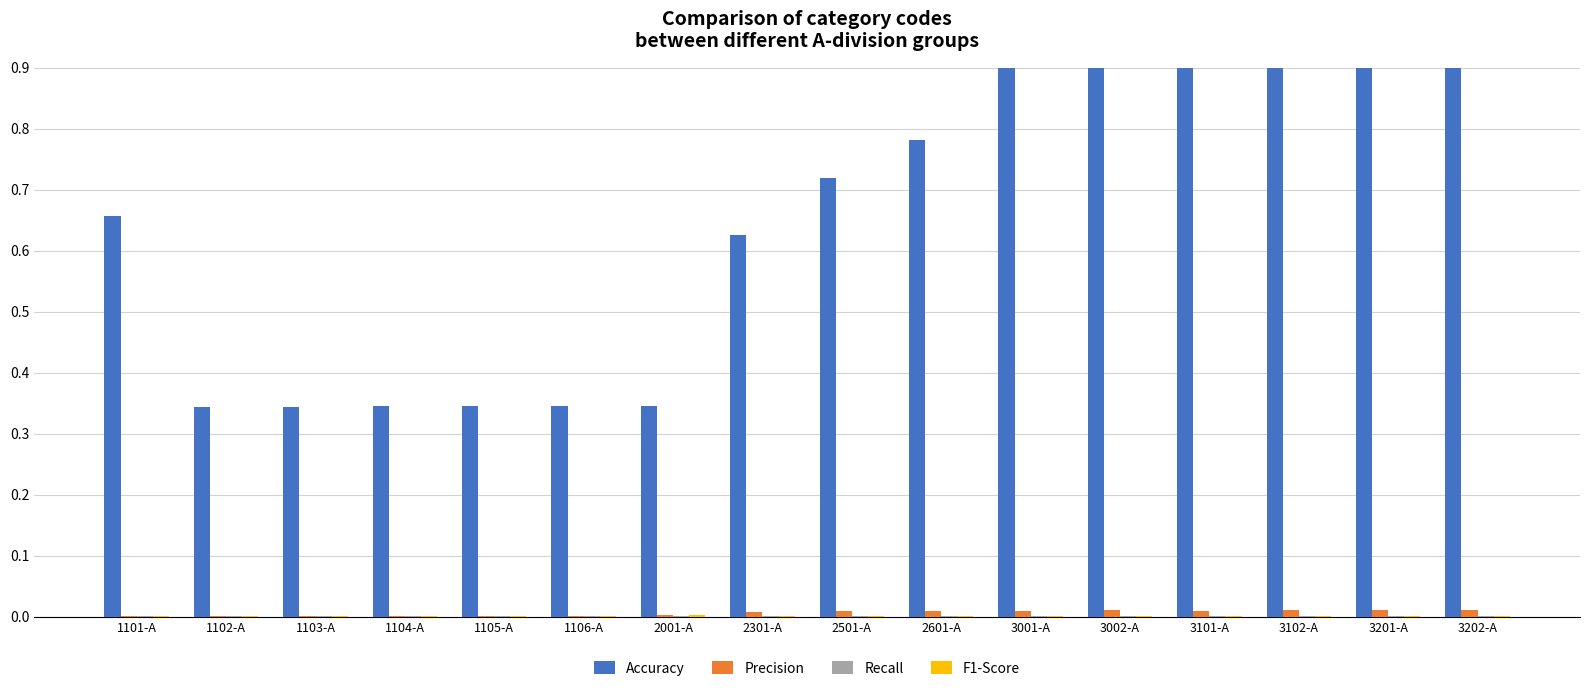

What is the spread (max minus min) of values at 1104-A?

0.3